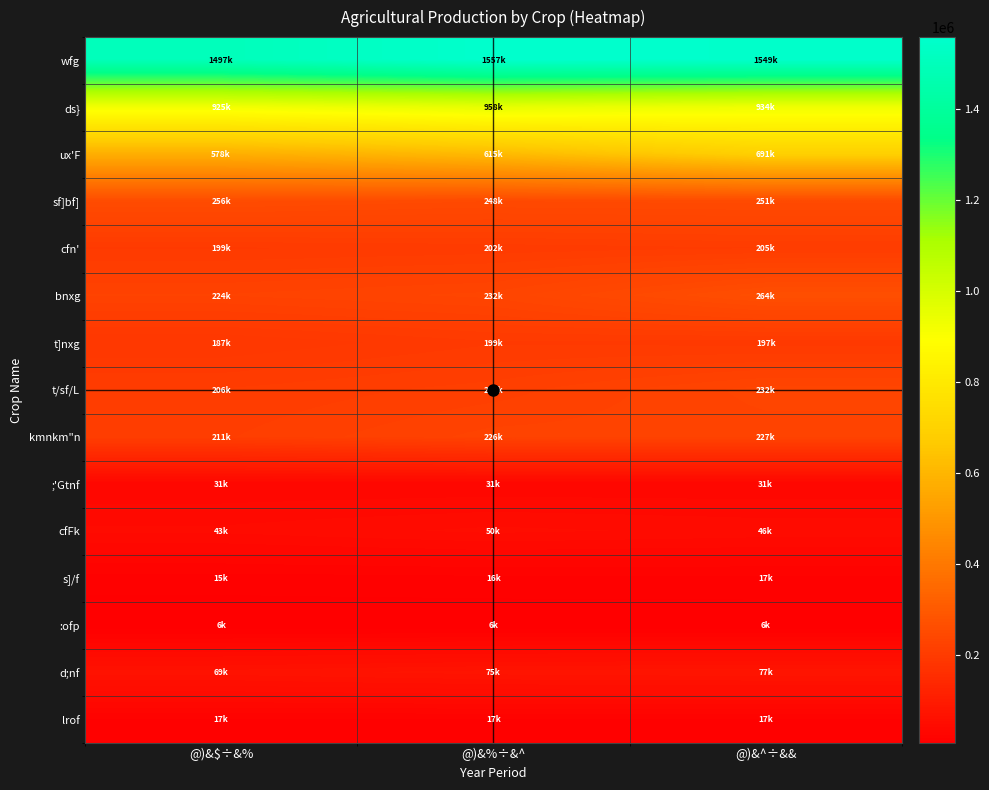

At how many categories does at least one series exceed 587157?

3